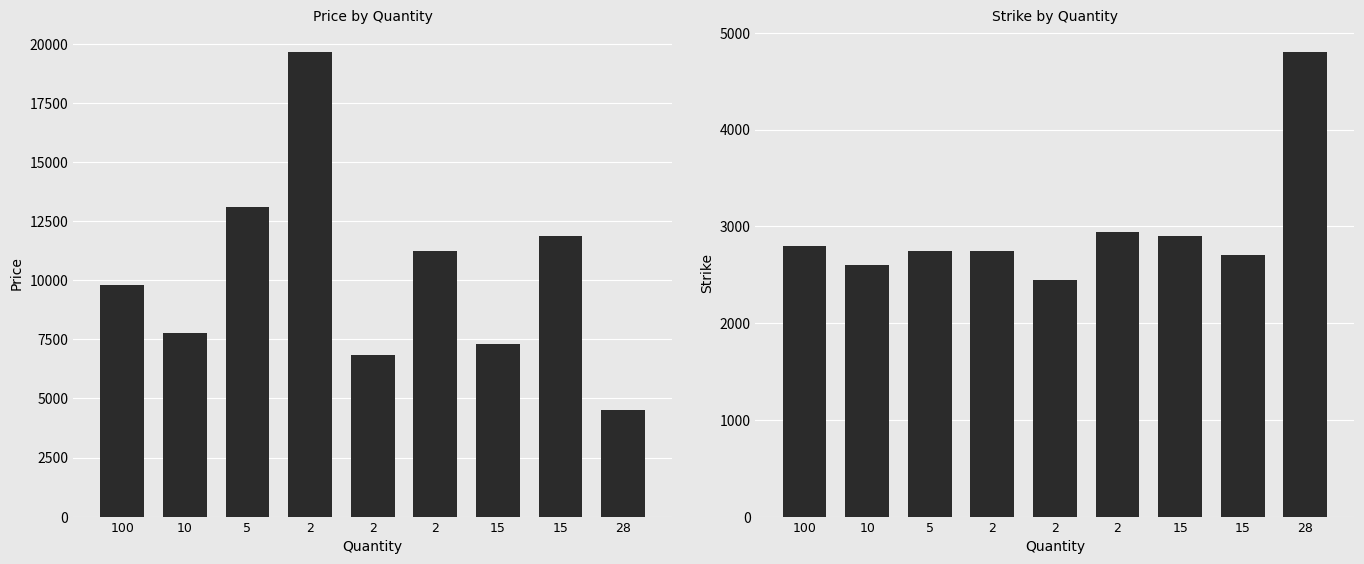

Reading right to left, extract all data points from this chart.

Price: 4500	11875	7324	11256	6828	19655	13098	7750	9796
Strike: 4800	2700	2900	2940	2440	2740	2740	2600	2800